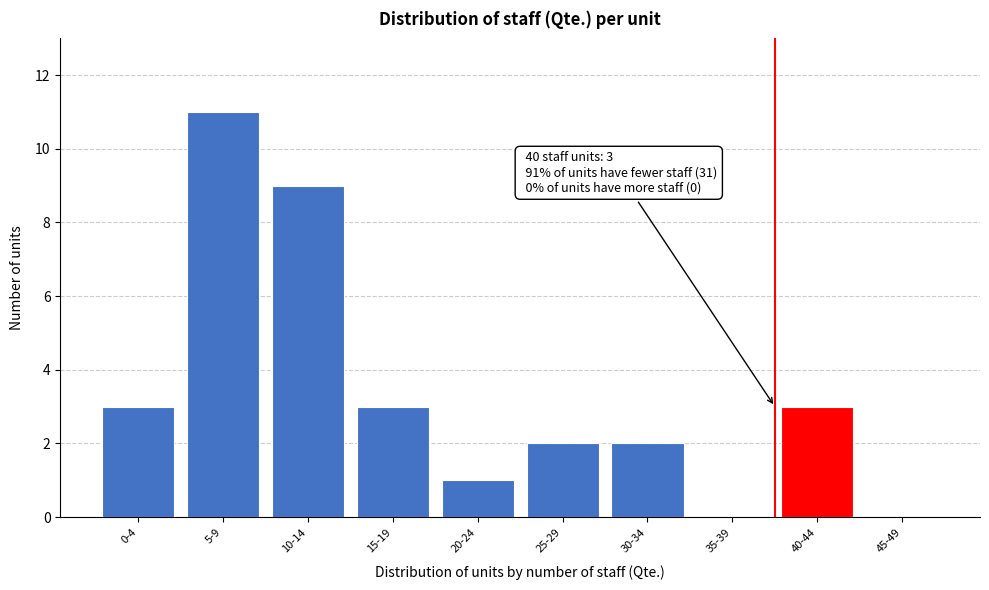

Reading left to right, transcribe all the data shown in this chart.

0-4=3	5-9=11	10-14=9	15-19=3	20-24=1	25-29=2	30-34=2	35-39=0	40-44=3	45-49=0